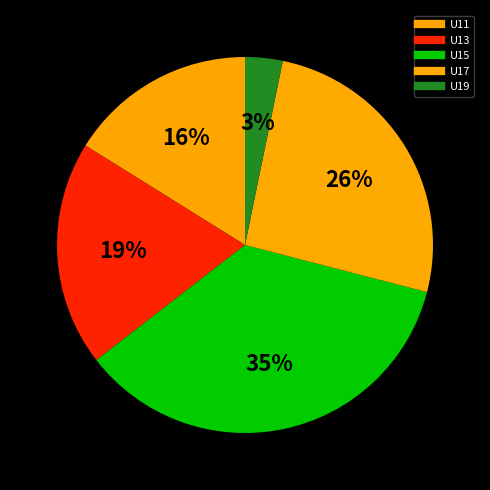

How many slices are in this pie chart?

5